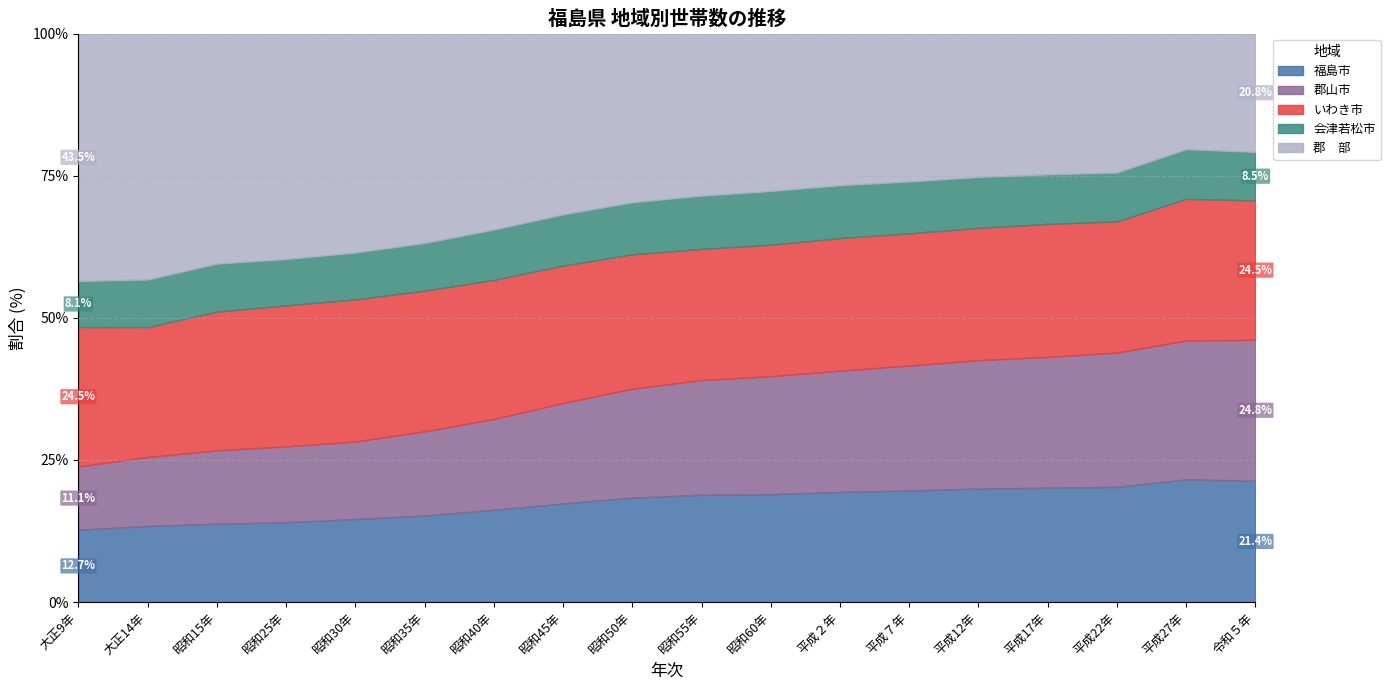

Count the number of data series in this chart.

5